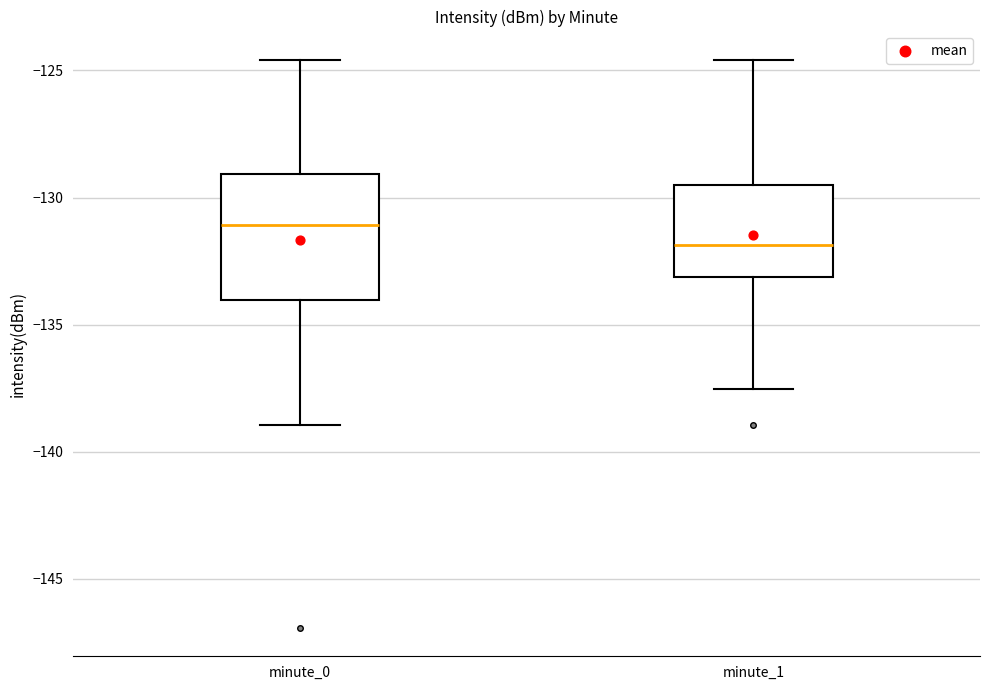

Which box has the lowest median line?

minute_1